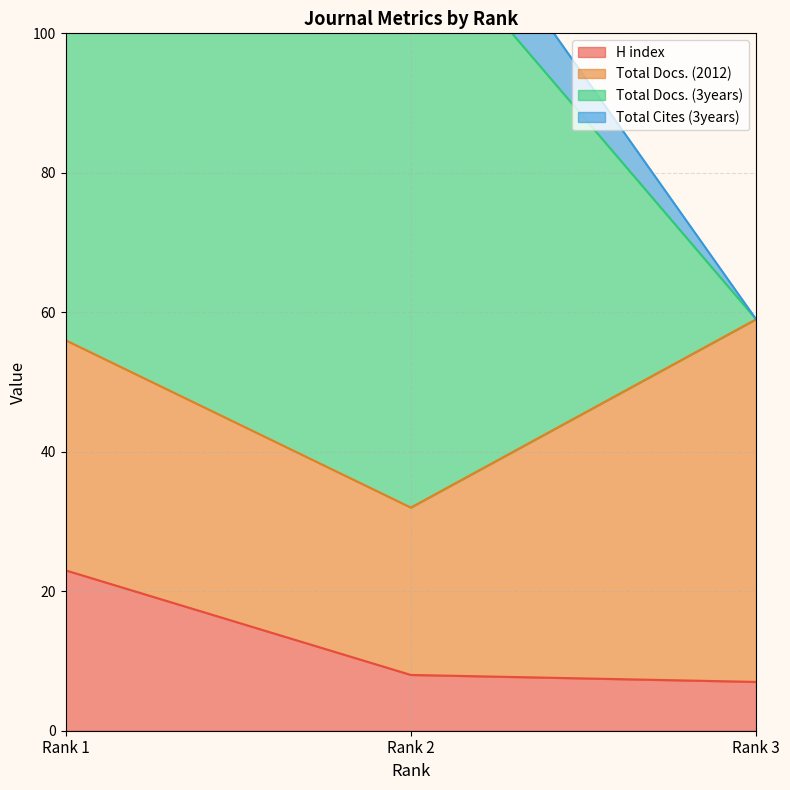

List the series in order of their overall mean, highest first.

Total Docs. (3years), Total Docs. (2012), Total Cites (3years), H index